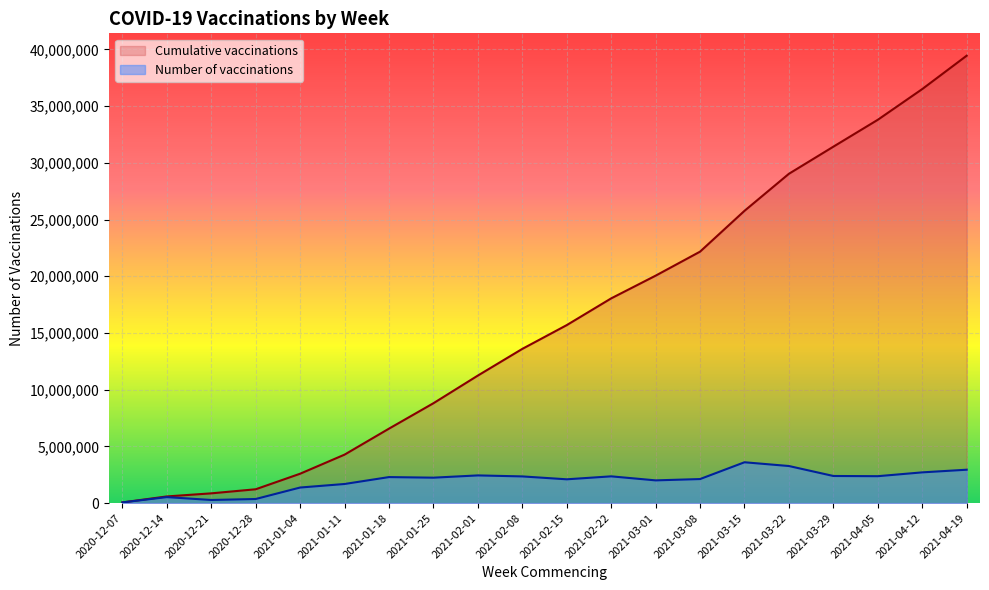

What is the sum of the Number of vaccinations values at 2021-02-15 and 2020-12-28?

2455541